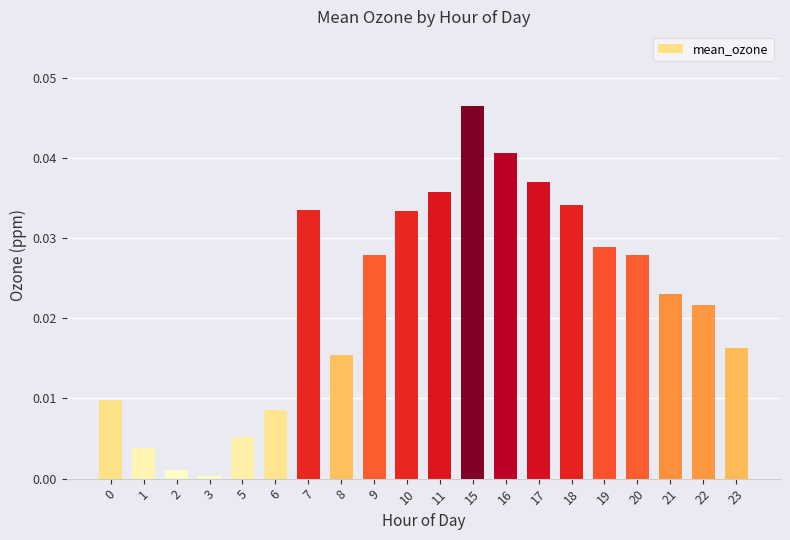

The value at 11 is 0.0. True or false?

True